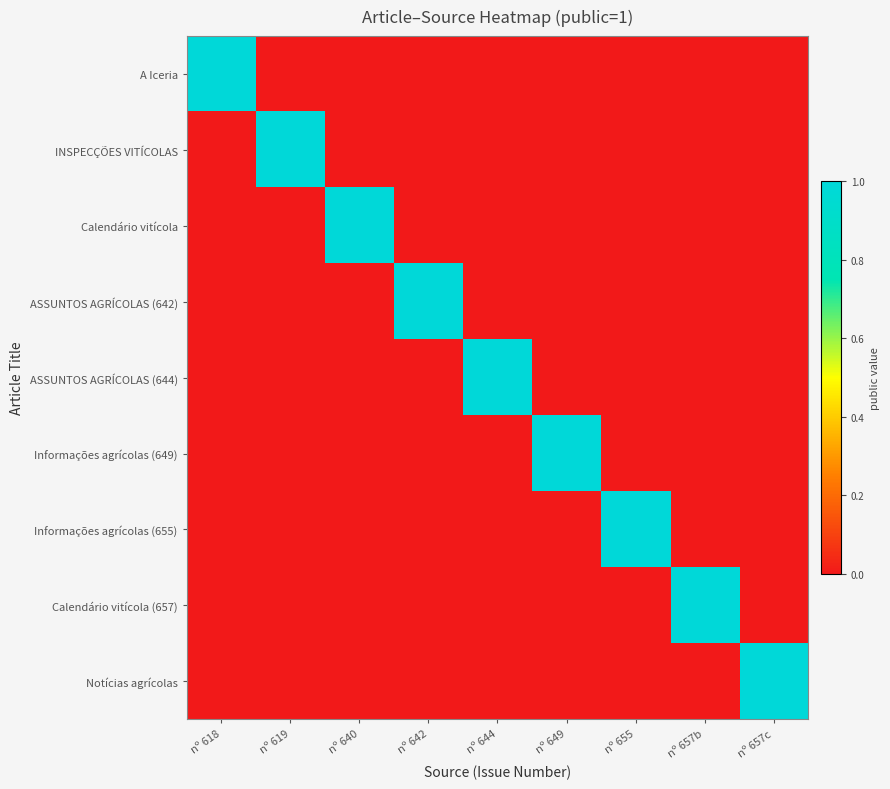

How many series are shown in this chart?

9